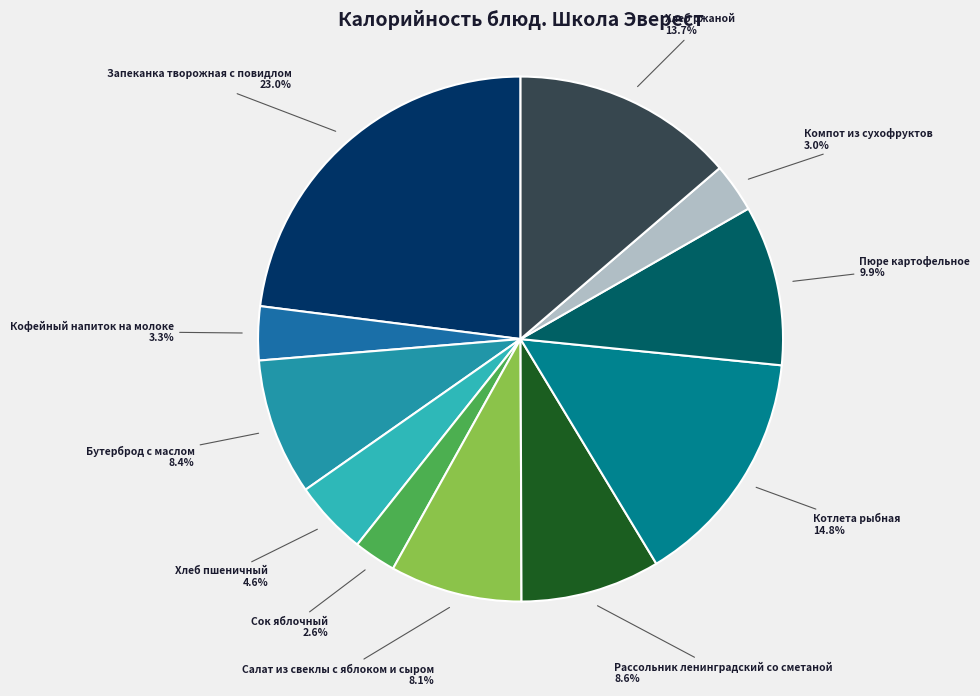

Which slice is the largest?

Запеканка творожная с повидлом